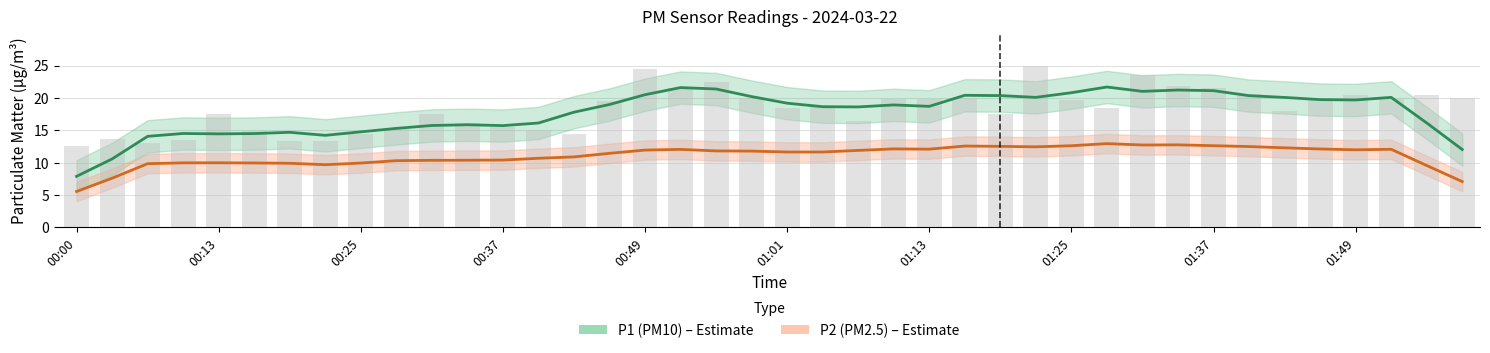

What is the minimum value for P1 (PM10)?

7.9